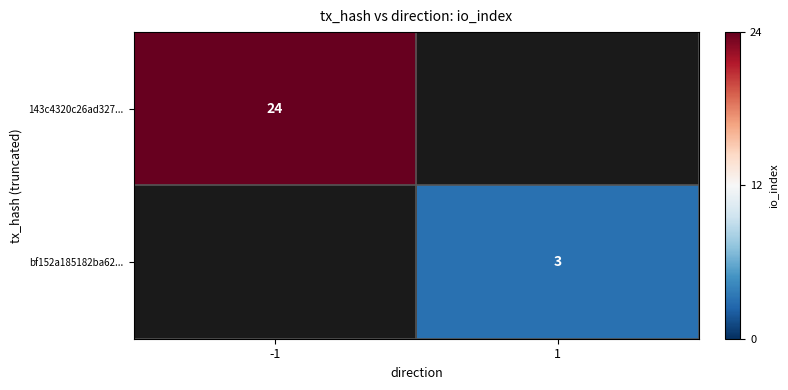

Is it true that 143c4320c26ad327... equals 35 at -1?

False